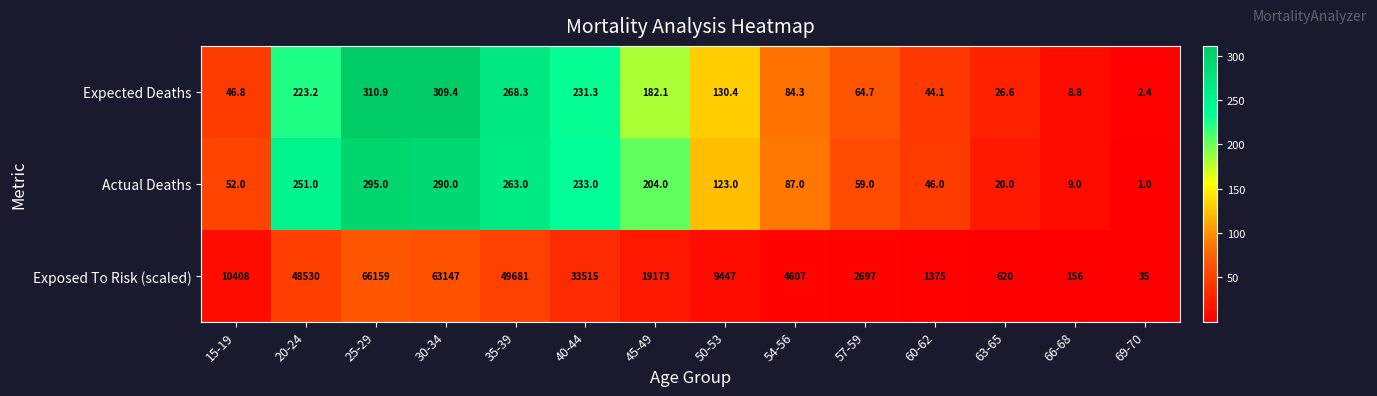

What is the sum of the Exposed To Risk (scaled) values at 45-49 and 35-39?

68854.0